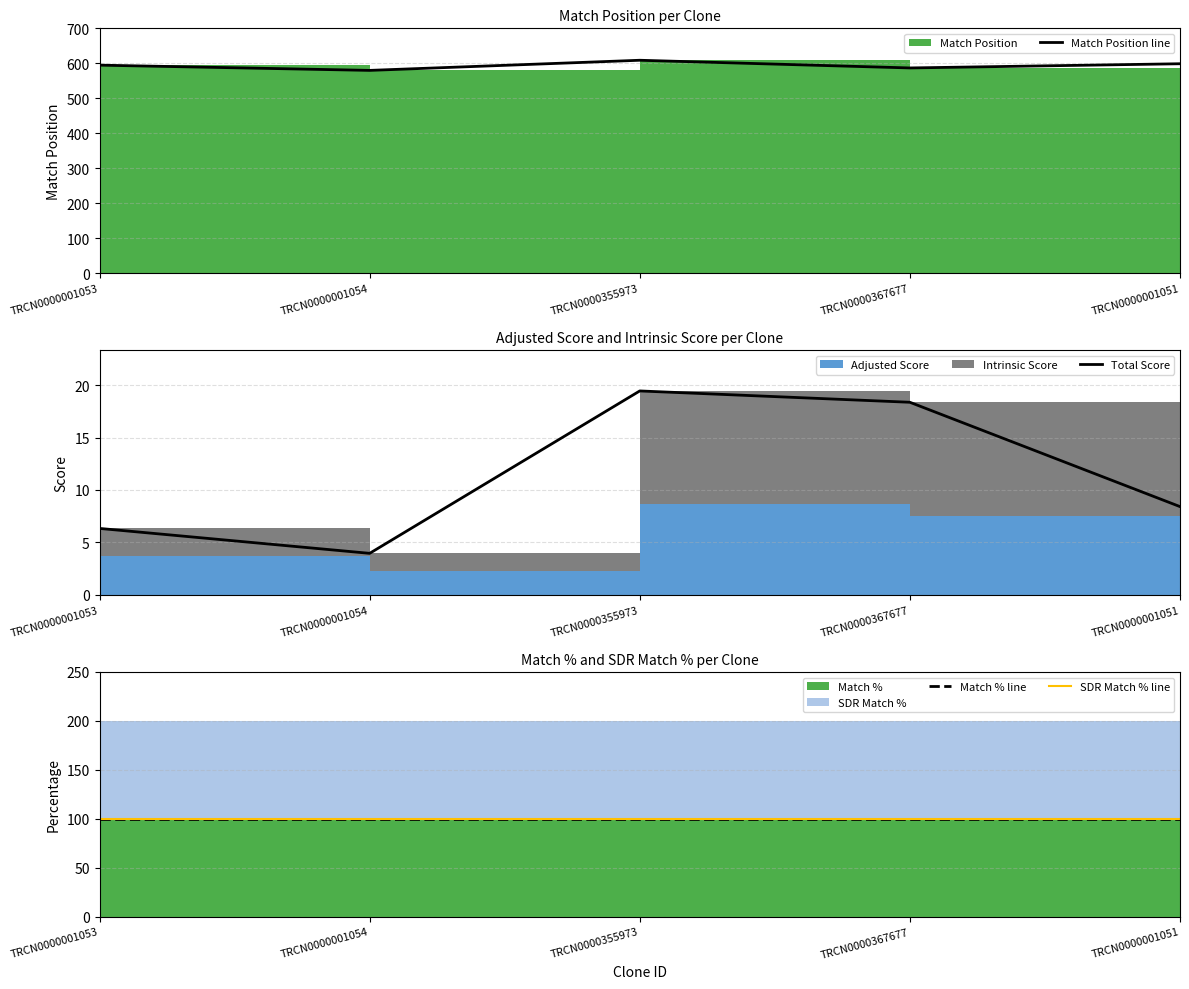

What is the value of the Match % line point at the 5th from the left?

100.0